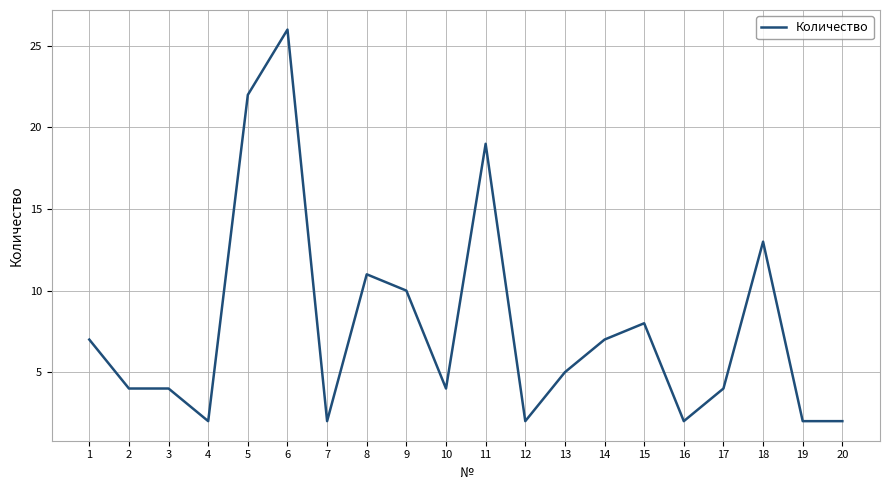

What is the difference between the maximum and minimum values?

24